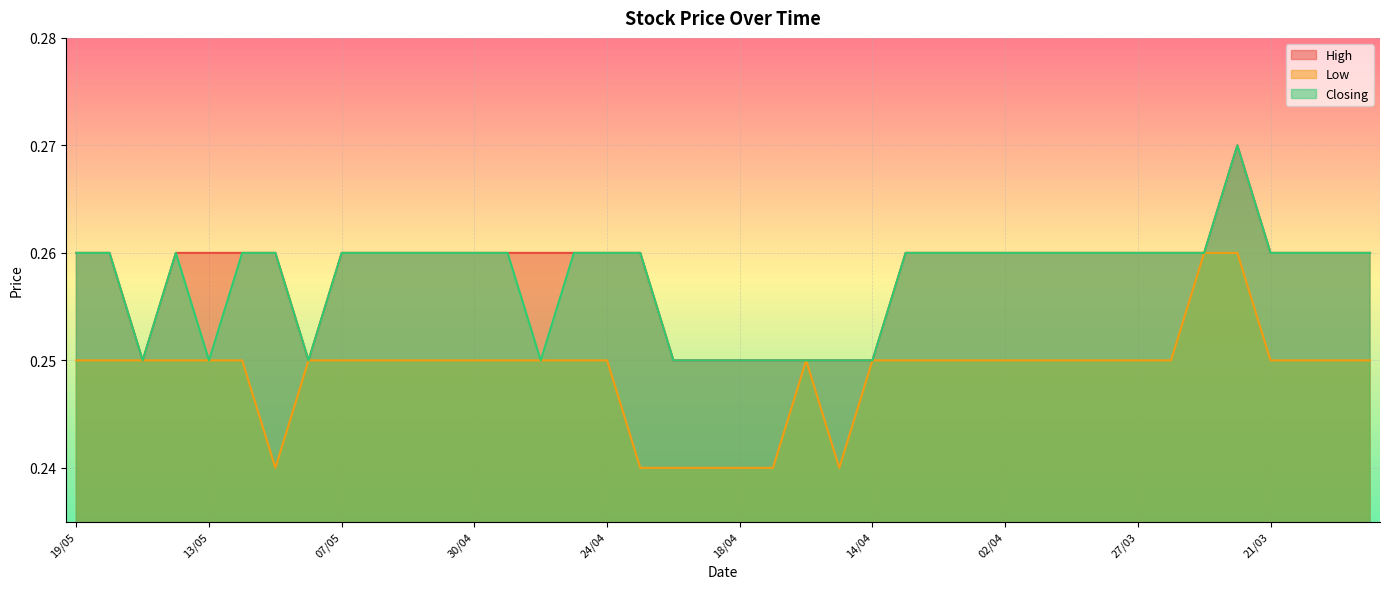

Which series has the largest total across all categories?

High